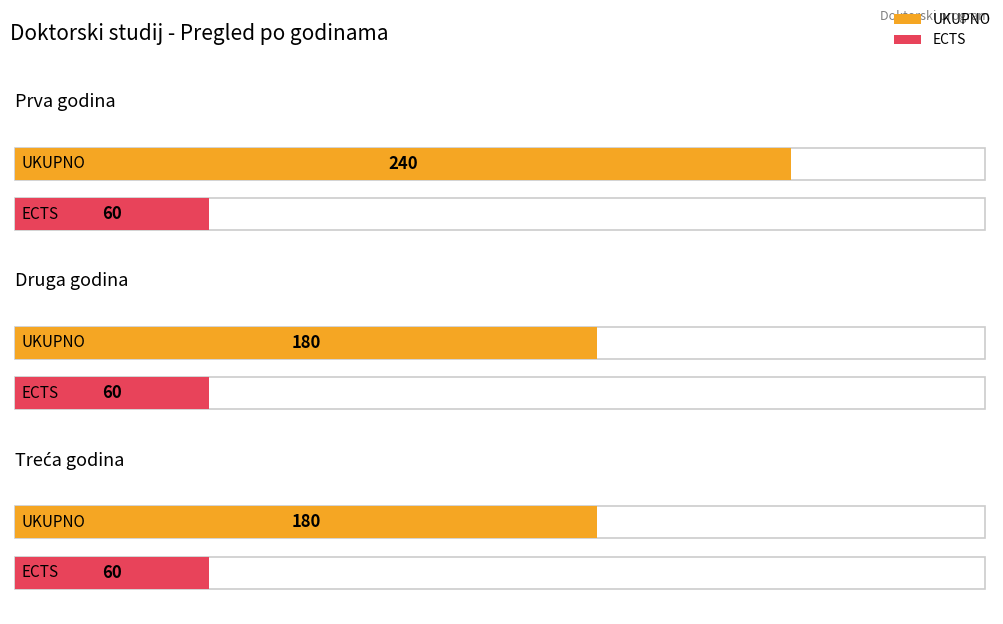

What are all the series names shown in the legend?

UKUPNO, ECTS